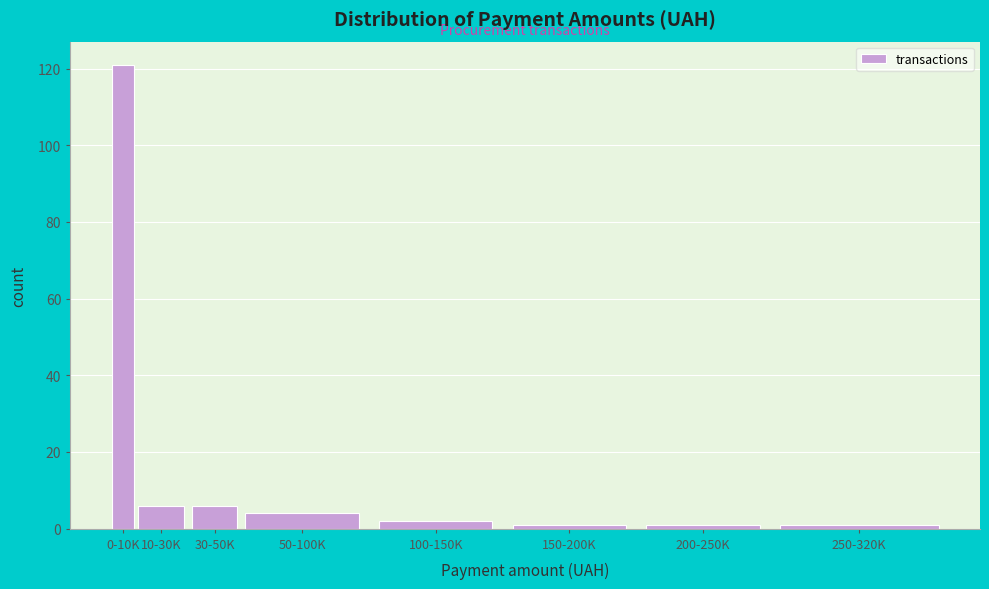

Reading left to right, list all the values displayed in this chart.

0-10K=121	10-30K=6	30-50K=6	50-100K=4	100-150K=2	150-200K=1	200-250K=1	250-320K=1